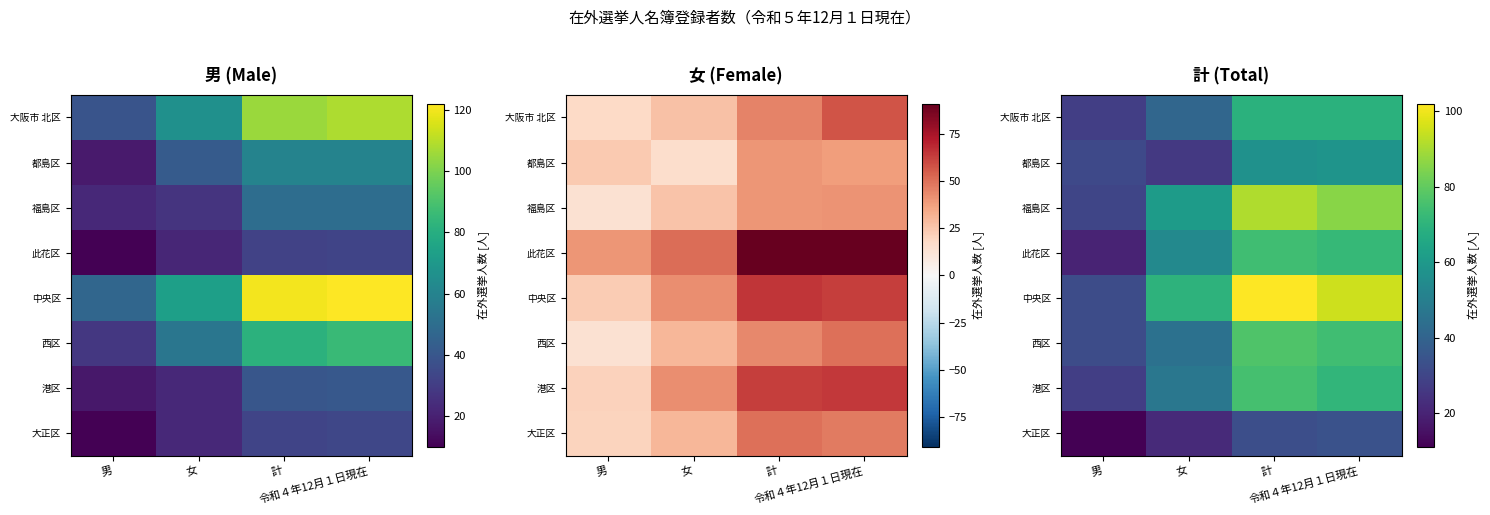

What is the sum of the 中央区 values at 女 and 令和４年12月１日現在?

165